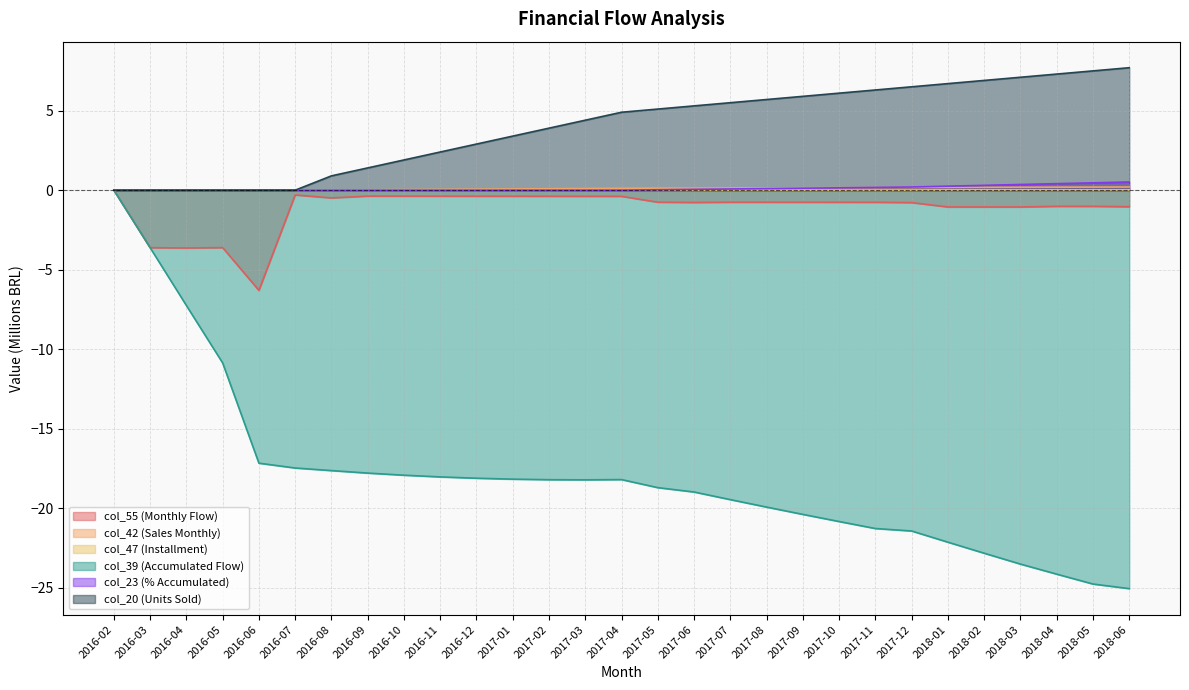

The col_39 series shows -27.0 at 2017-06. True or false?

False